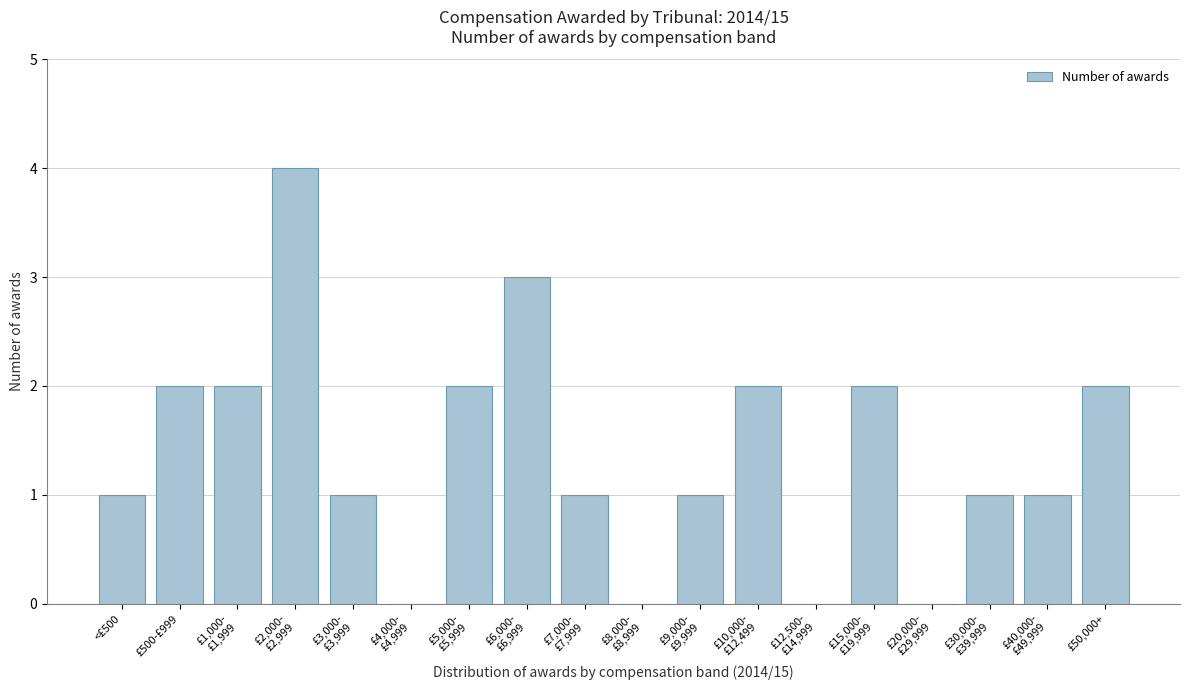

What is the greatest value displayed?

4